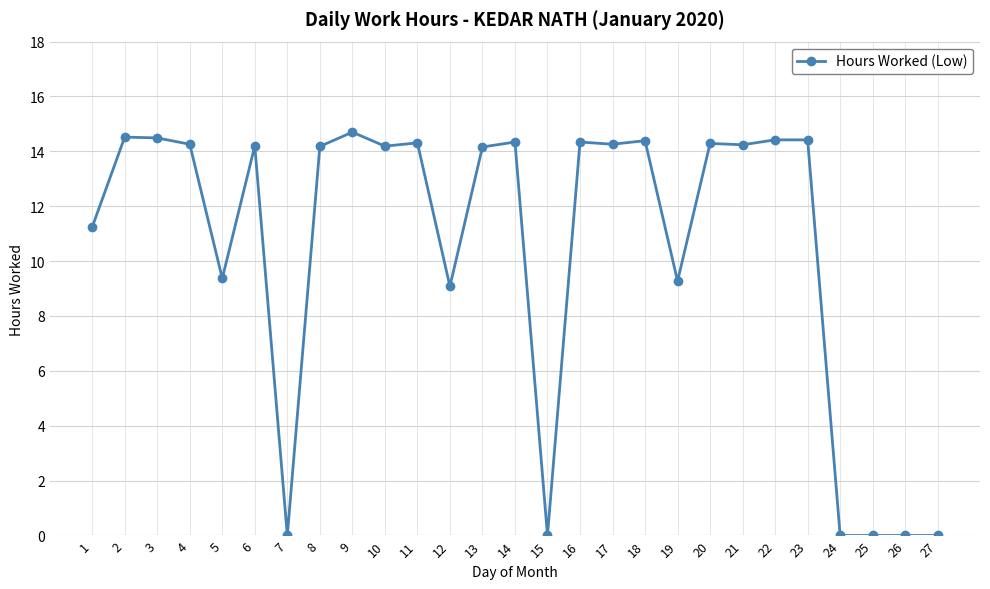

How many values are below 14?

10